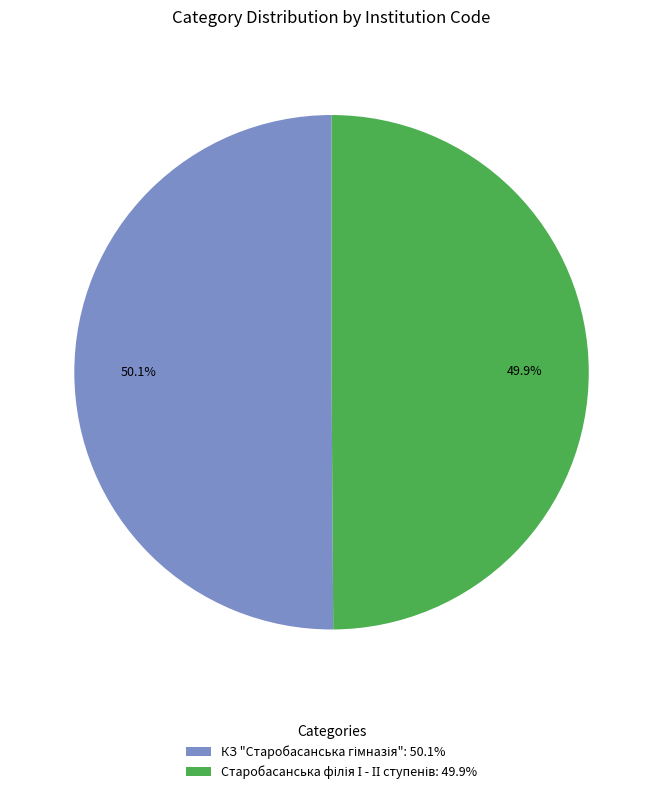

Is there any slice that represents more than half of the pie?

Yes